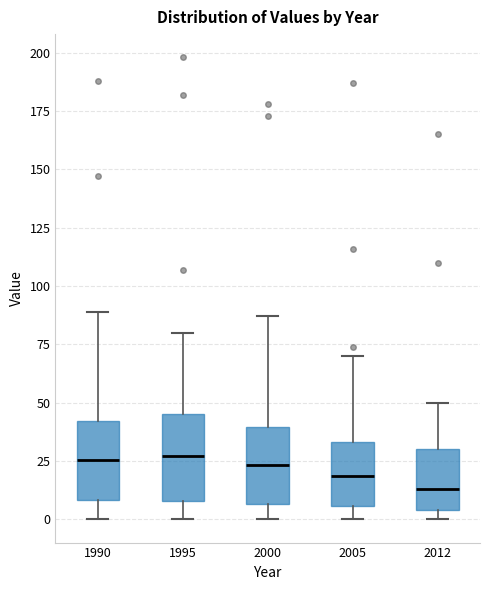

Where does the lower whisker of the box at x = 2005 end on the y-axis? The values are not printed on the chart, so give them approximately, as read against the axis.

0